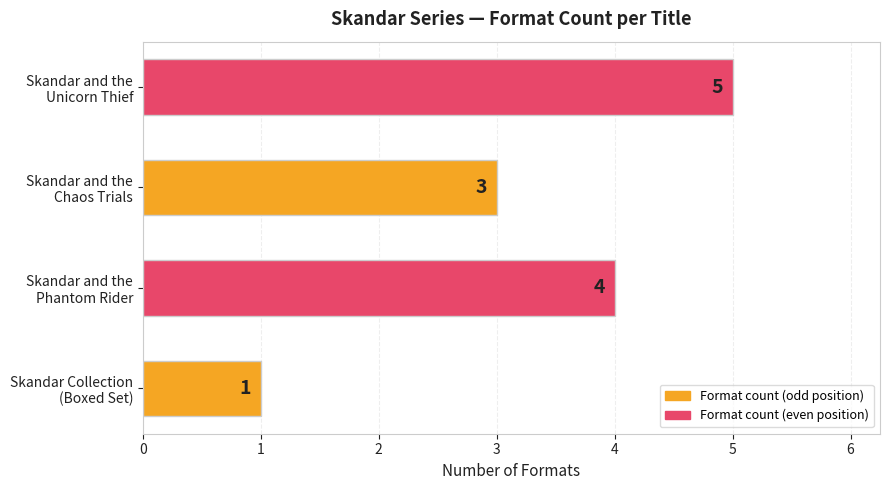

What is the difference between the maximum and minimum values?

4